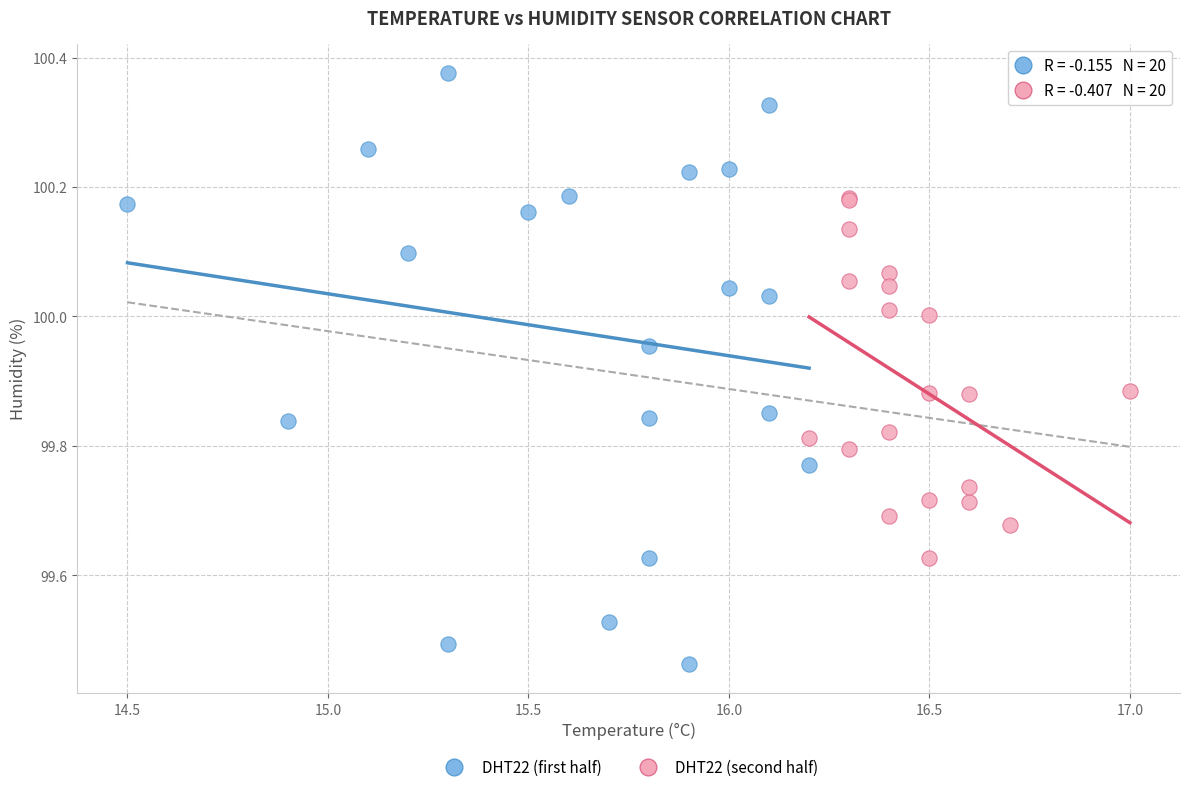

What are all the series names shown in the legend?

DHT22 (first half), DHT22 (second half)